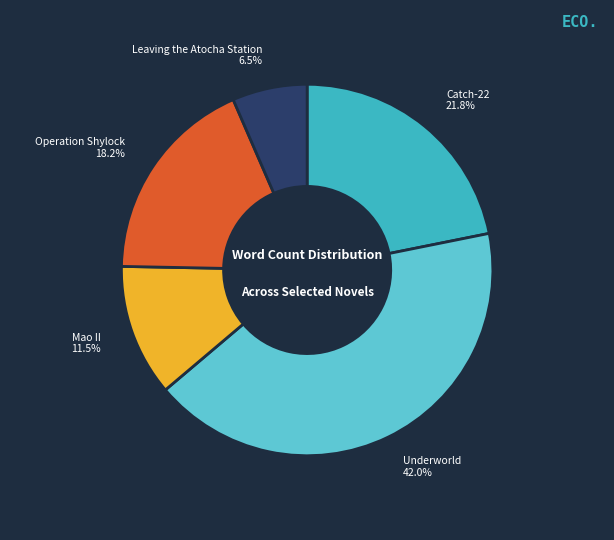

Is there any slice that represents more than half of the pie?

No